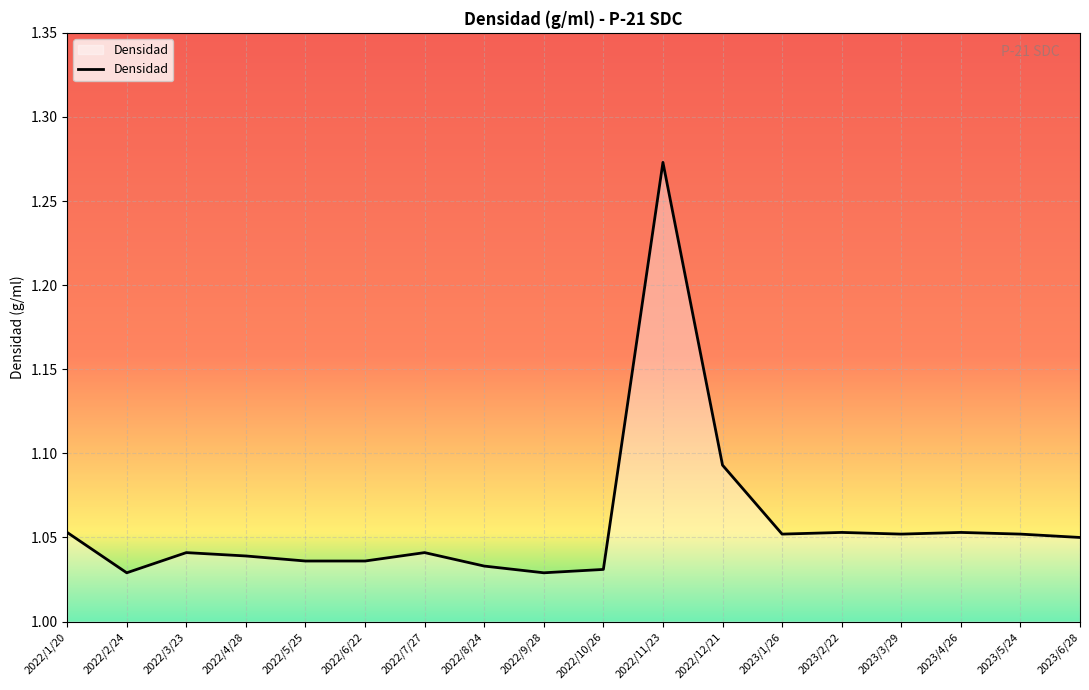

Which category has the highest value across all series?

2022/11/23